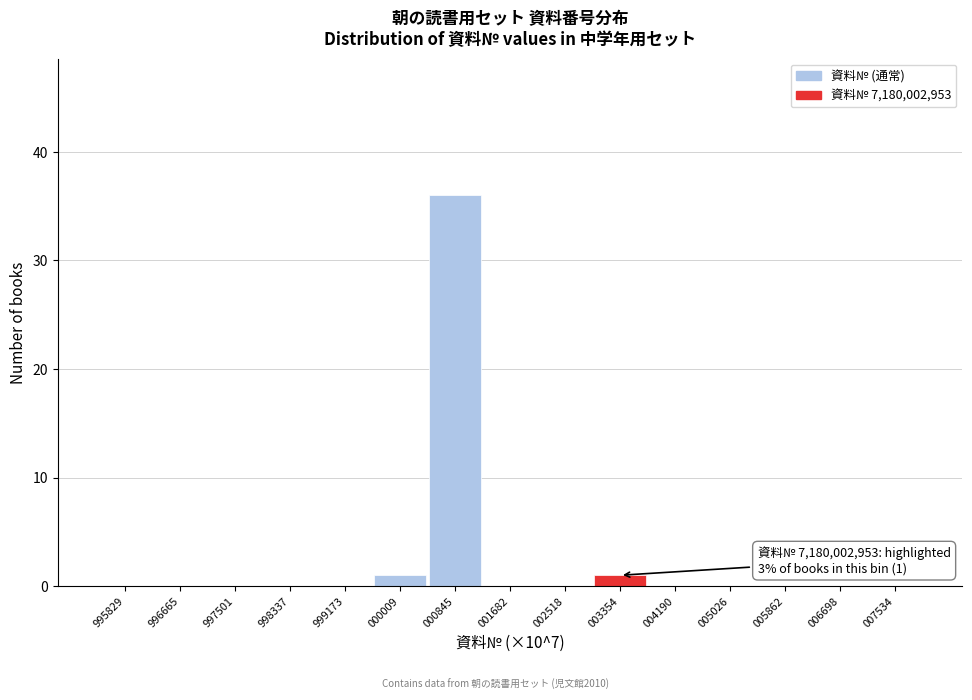

Reading right to left, list all the values displayed in this chart.

007534=0	006698=0	005862=0	005026=0	004190=0	003354=1	002518=0	001682=0	000845=36	000009=1	999173=0	998337=0	997501=0	996665=0	995829=0